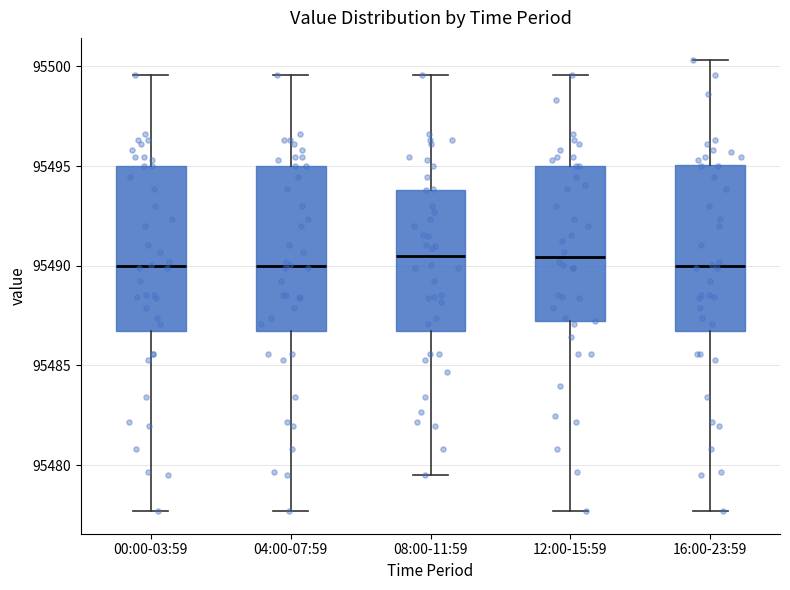

Where does the lower whisker of the box for 16:00-23:59 end on the y-axis? The values are not printed on the chart, so give them approximately, as read against the axis.

95477.5